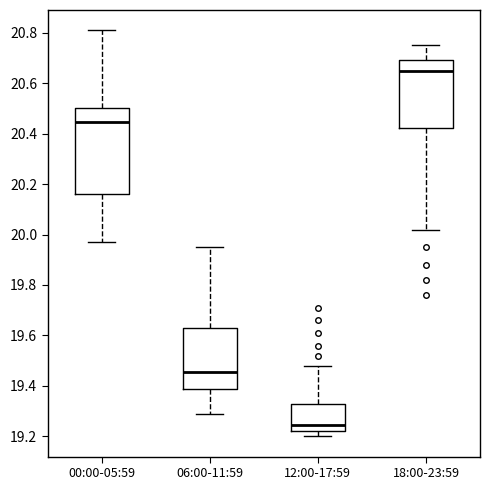

Reading left to right, transcribe this box plot: for each box, give where its median line is, the range the box spans, and where its two whiskers end, as read against the y-axis. The values are not printed on the chart, so give them approximately, as read against the axis.

00:00-05:59: median 20.44, box 20.16 to 20.50, whiskers 19.98 to 20.82
06:00-11:59: median 19.46, box 19.38 to 19.62, whiskers 19.30 to 19.96
12:00-17:59: median 19.24, box 19.22 to 19.32, whiskers 19.20 to 19.48
18:00-23:59: median 20.66, box 20.42 to 20.70, whiskers 20.02 to 20.76